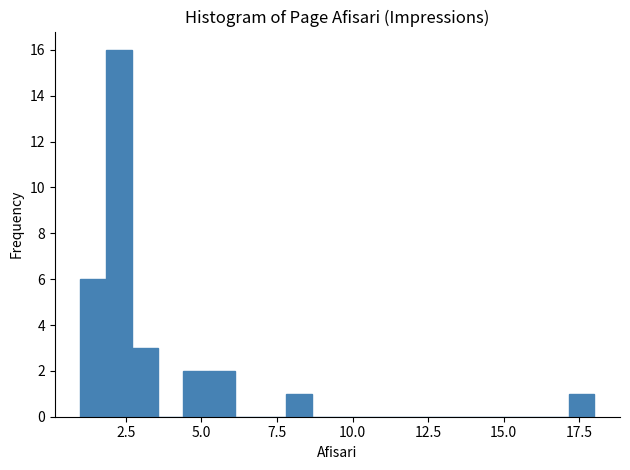

Around what value on the x-axis is the tallest bar? Give the approximate position of its centre, as read against the axis.

2.5